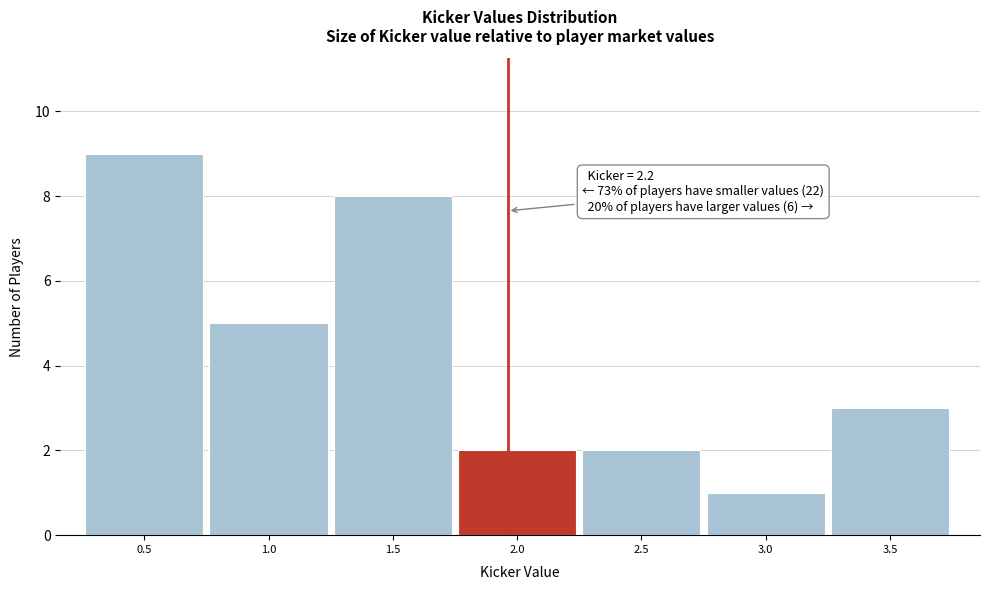

Reading right to left, list all the values displayed in this chart.

3.5=3	3.0=1	2.5=2	2.0=2	1.5=8	1.0=5	0.5=9